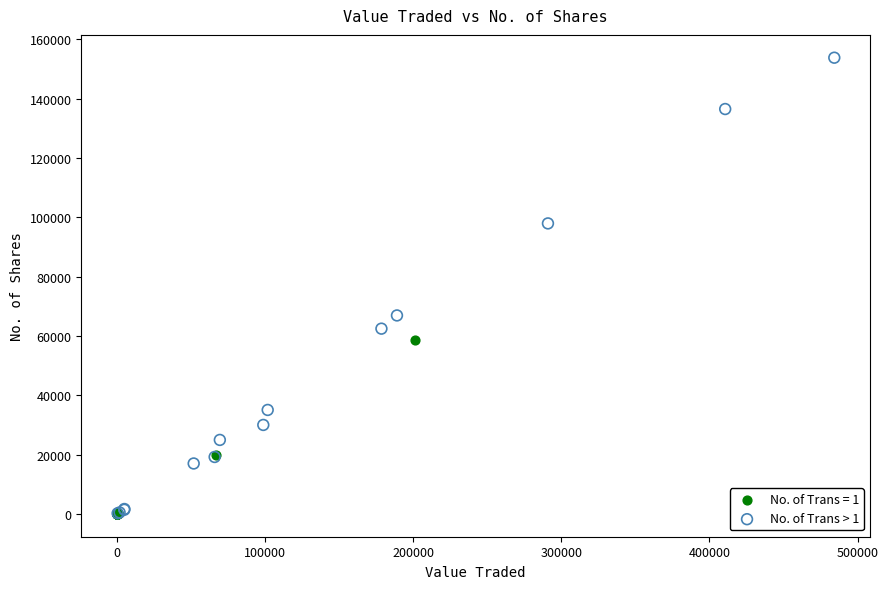

Which series has the widest spread of Y values?

No. of Trans > 1